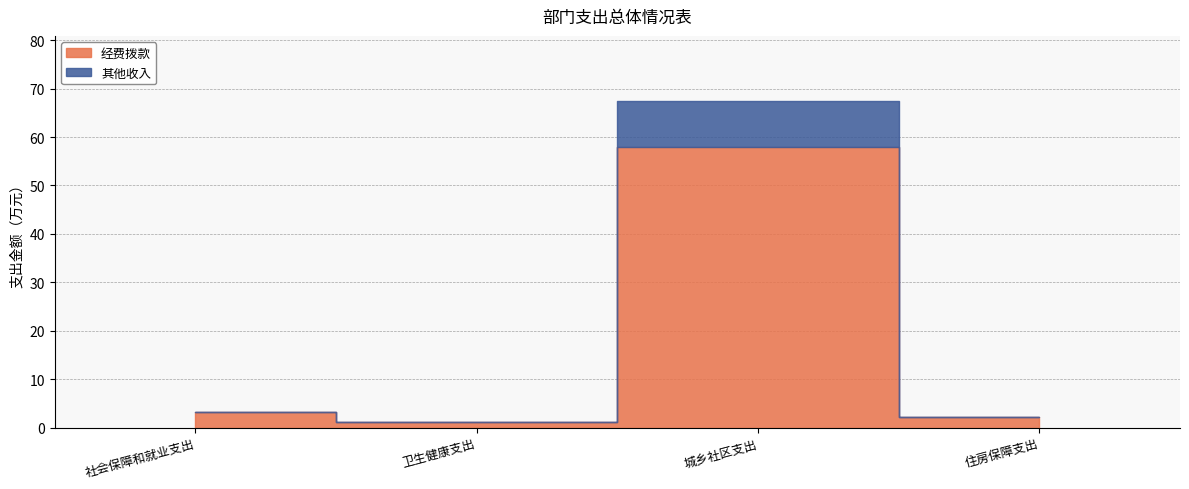

List the series in order of their overall mean, lowest first.

其他收入, 经费拨款